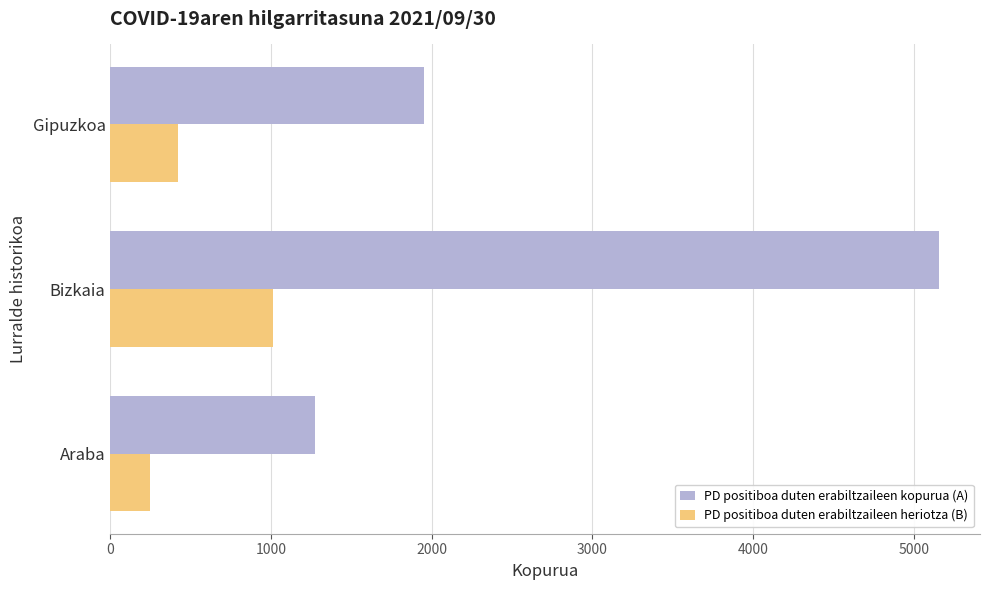

What is the maximum value shown in the chart?

5155.0